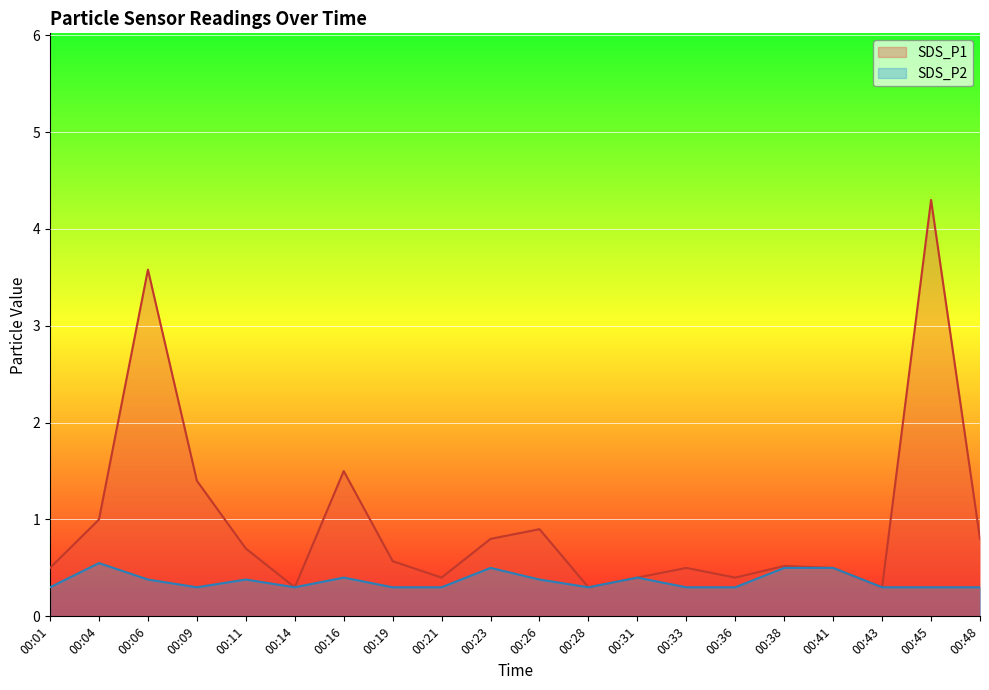

True or false: SDS_P2 and SDS_P1 cross at least once.

False